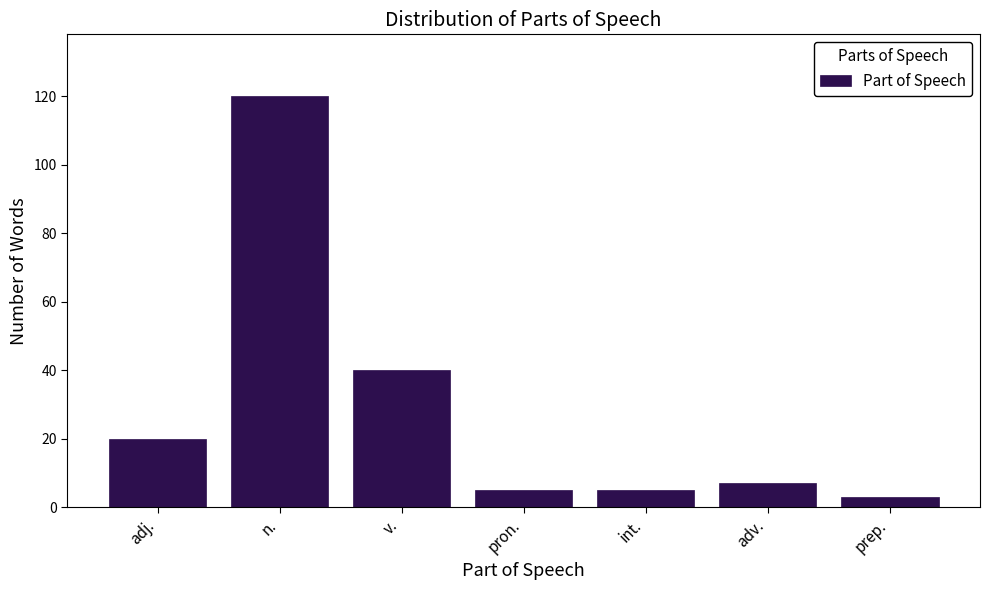

Reading left to right, transcribe all the data shown in this chart.

20	120	40	5	5	7	3